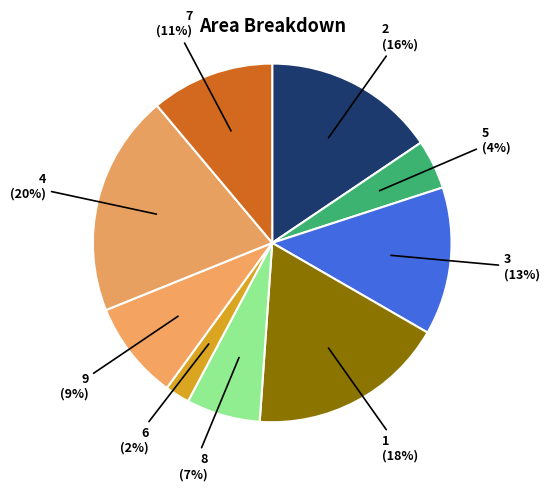

How many segments does this pie chart have?

9